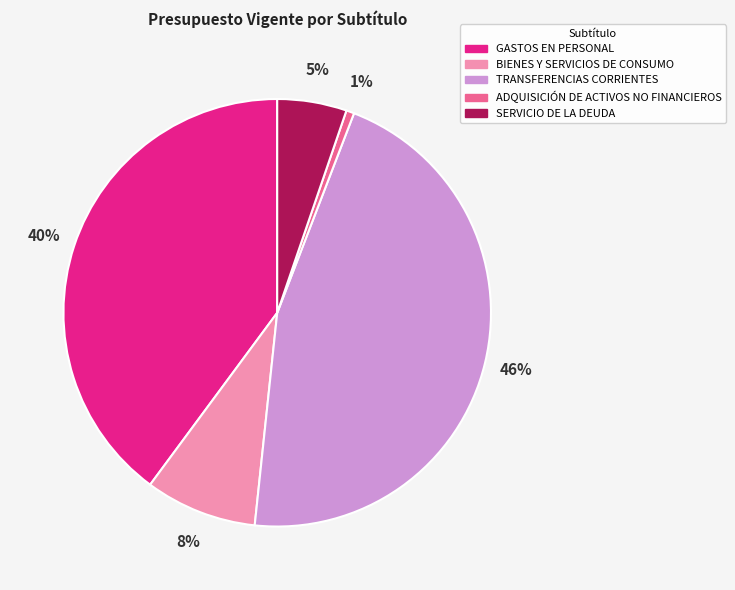

Is the sum of GASTOS EN PERSONAL and SERVICIO DE LA DEUDA greater than half?

No